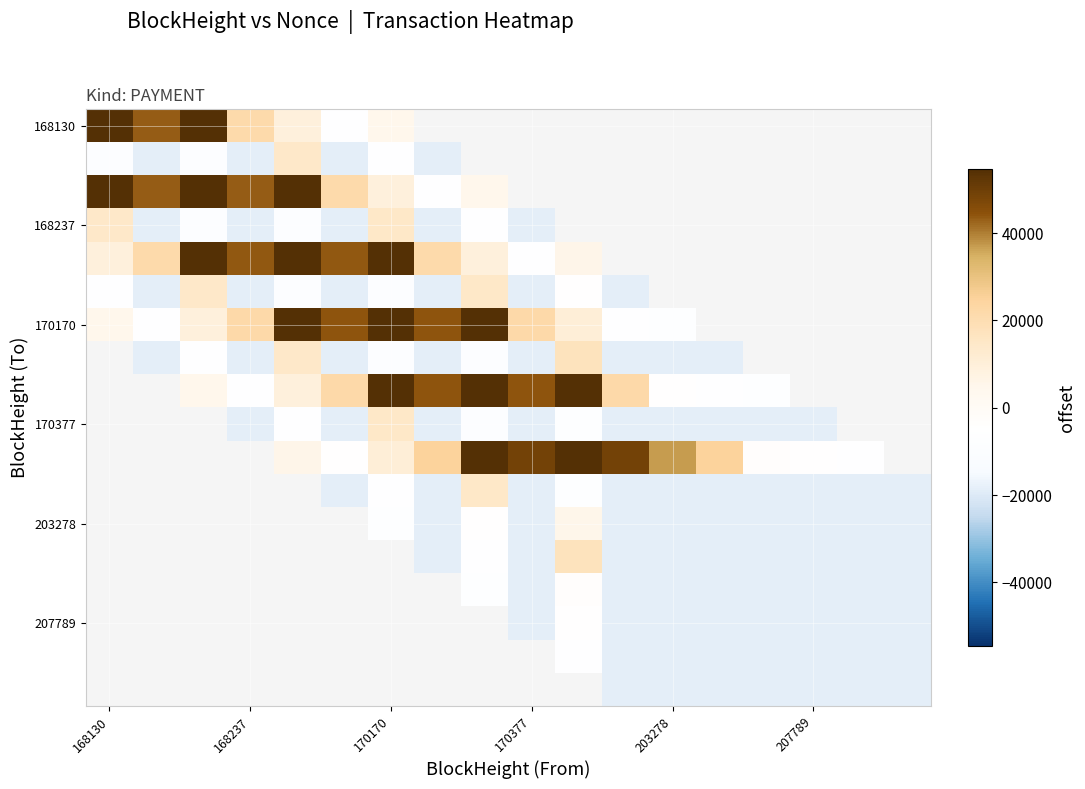

The value of 168237 at 168130 is 14258.2. True or false?

True